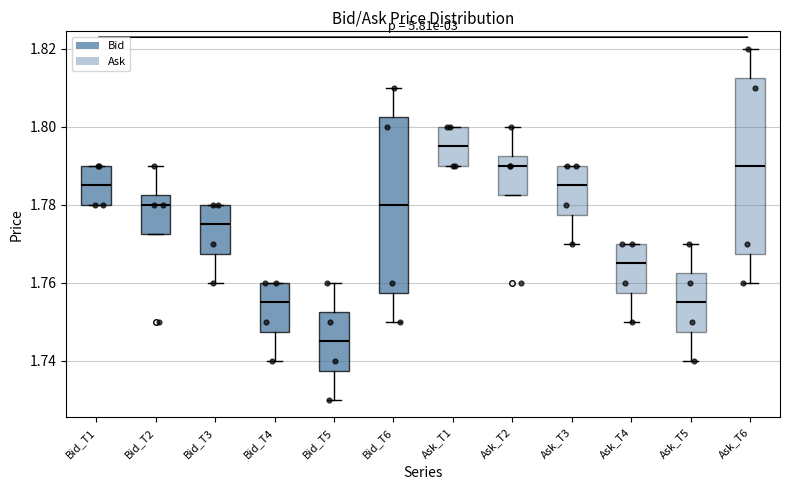

Where is the upper edge of the box for Ask_T1 on the y-axis? The values are not printed on the chart, so give them approximately, as read against the axis.

1.800